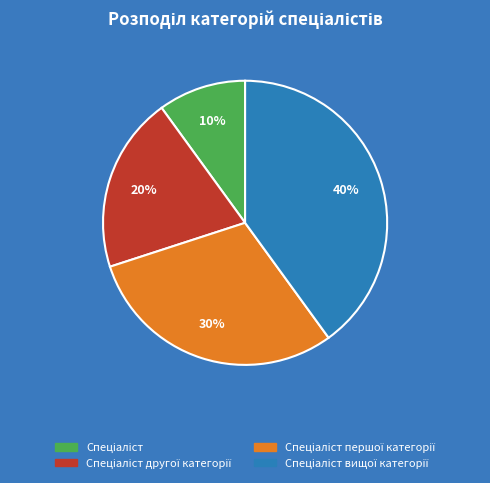

To the nearest percent, what is the difference between the largest and smallest slice percentages?

30%